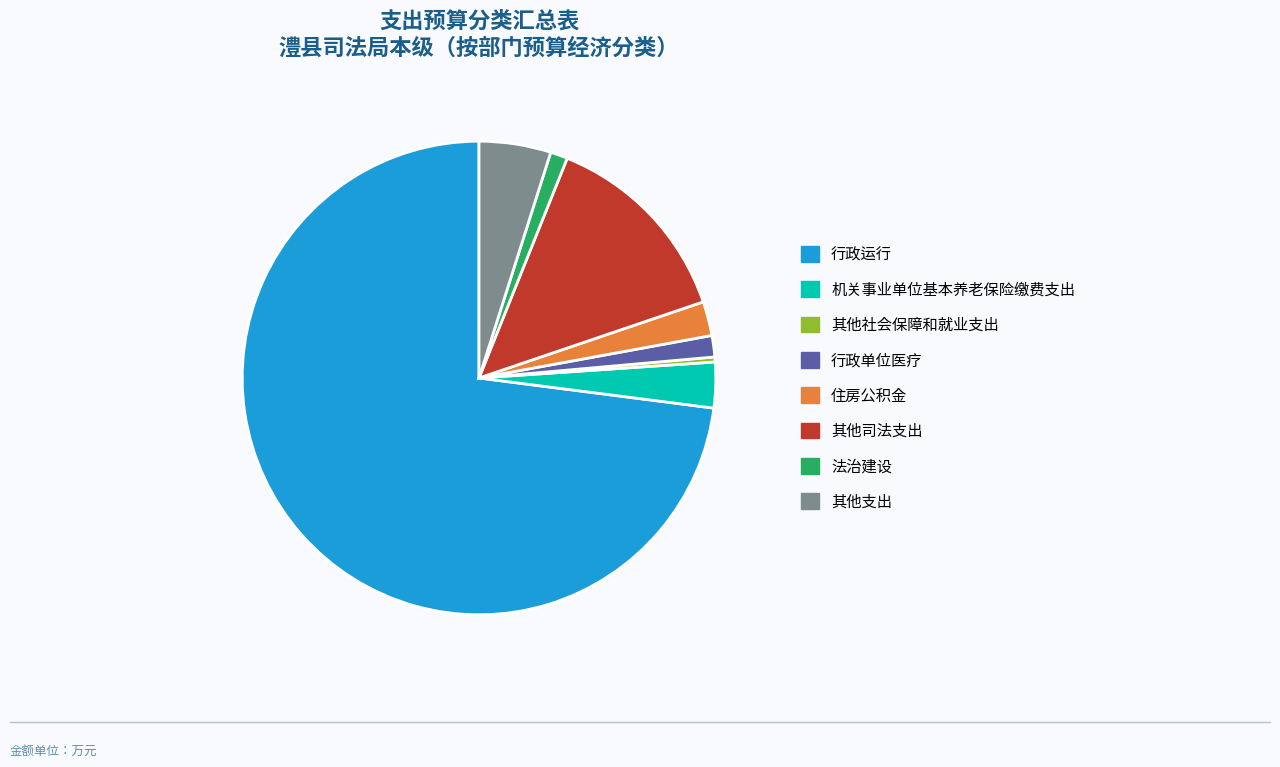

Which category accounts for the majority?

行政运行